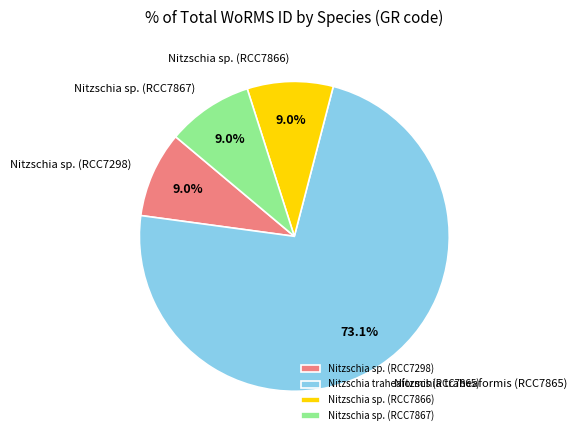

Which category has the biggest portion of the pie?

Nitzschia traheaformis (RCC7865)